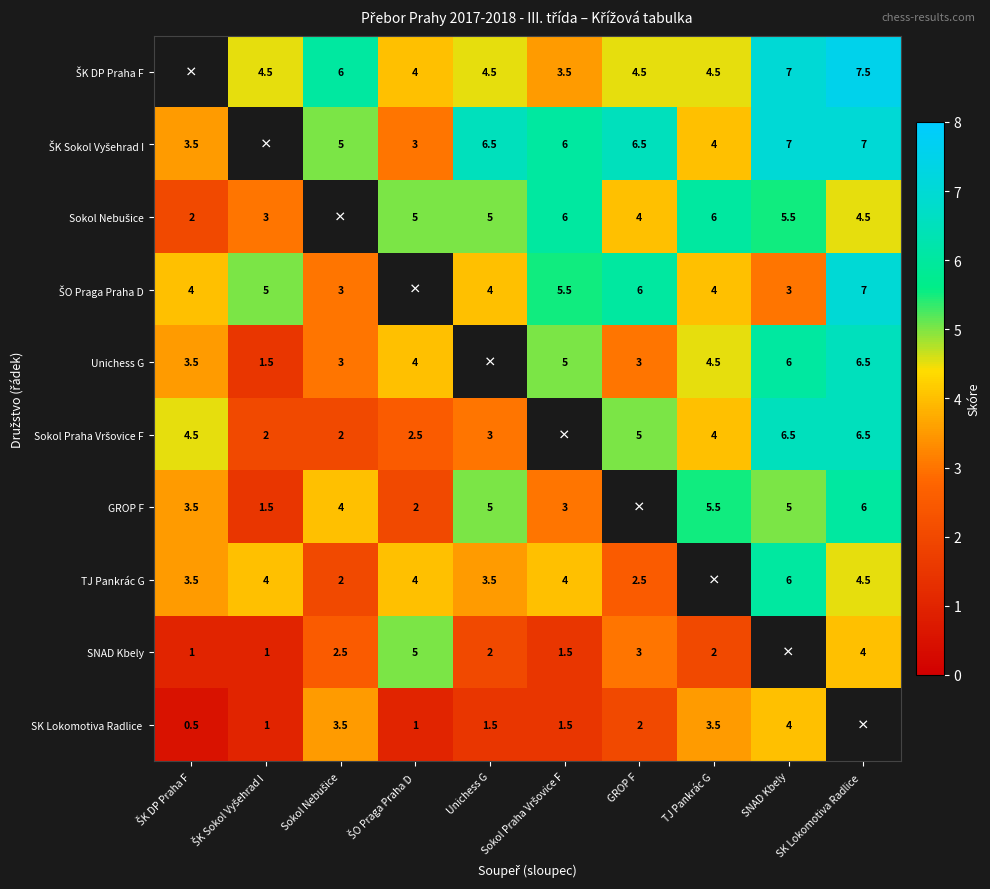

The GROP F series shows 5.0 at SNAD Kbely. True or false?

True